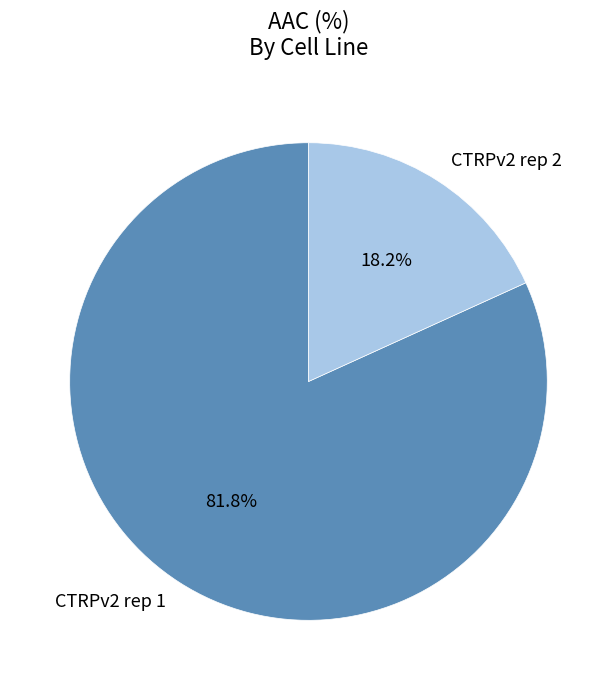

Which has a higher value, CTRPv2 rep 1 or CTRPv2 rep 2?

CTRPv2 rep 1